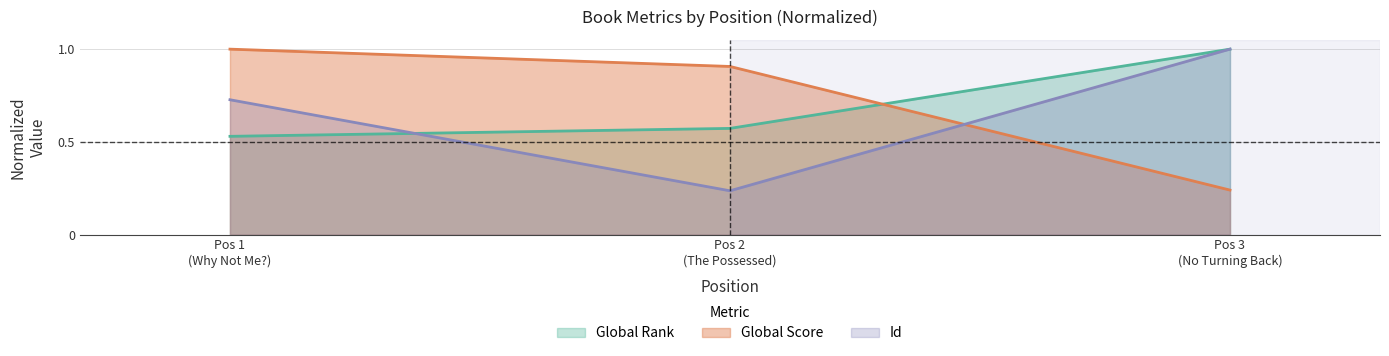

What is the maximum value for Global Score?

1.0